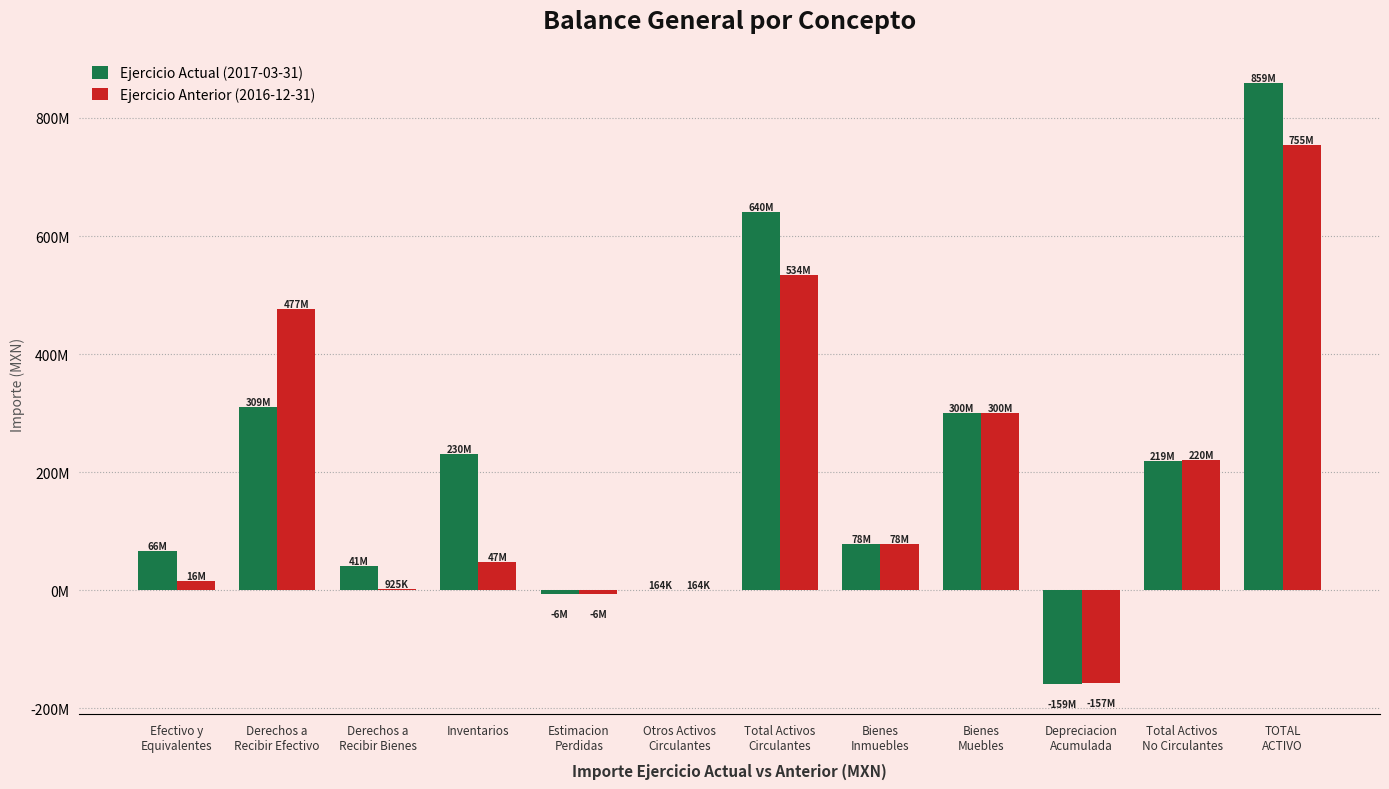

Reading left to right, transcribe all the data shown in this chart.

Ejercicio Actual (2017-03-31): Efectivo y
Equivalentes=65755978	Derechos a
Recibir Efectivo=309370120	Derechos a
Recibir Bienes=41234326	Inventarios=230356555	Estimacion
Perdidas=-6457432	Otros Activos
Circulantes=164131	Total Activos
Circulantes=640423678	Bienes
Inmuebles=77917378	Bienes
Muebles=299998799	Depreciacion
Acumulada=-159095031	Total Activos
No Circulantes=218821146	TOTAL
ACTIVO=859244823
Ejercicio Anterior (2016-12-31): Efectivo y
Equivalentes=15601181	Derechos a
Recibir Efectivo=476946996	Derechos a
Recibir Bienes=925292	Inventarios=46987906	Estimacion
Perdidas=-6457432	Otros Activos
Circulantes=164131	Total Activos
Circulantes=534168074	Bienes
Inmuebles=77917378	Bienes
Muebles=299998799	Depreciacion
Acumulada=-157495114	Total Activos
No Circulantes=220421063	TOTAL
ACTIVO=754589137